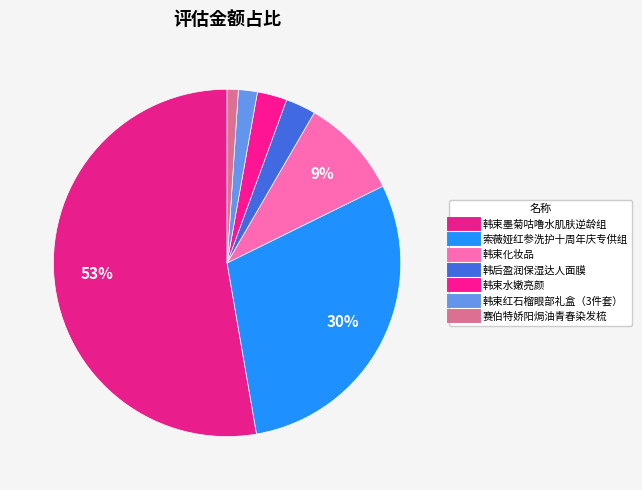

The 索薇娅红参洗护十周年庆专供组 slice represents 44% of the pie. True or false?

False